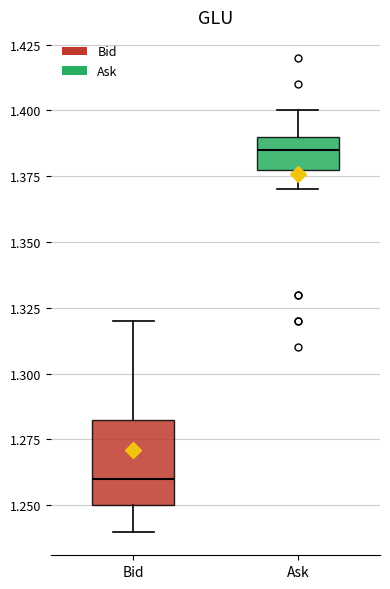

Reading left to right, transcribe this box plot: for each box, give where its median line is, the range the box spans, and where its two whiskers end, as read against the y-axis. The values are not printed on the chart, so give them approximately, as read against the axis.

Bid: median 1.260, box 1.250 to 1.285, whiskers 1.240 to 1.320
Ask: median 1.385, box 1.380 to 1.390, whiskers 1.370 to 1.400